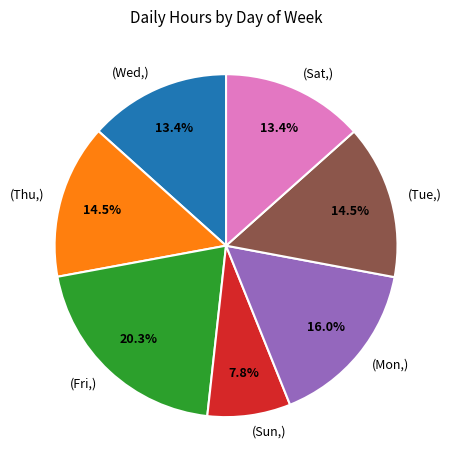

To the nearest percent, what is the difference between the largest and smallest slice percentages?

13%